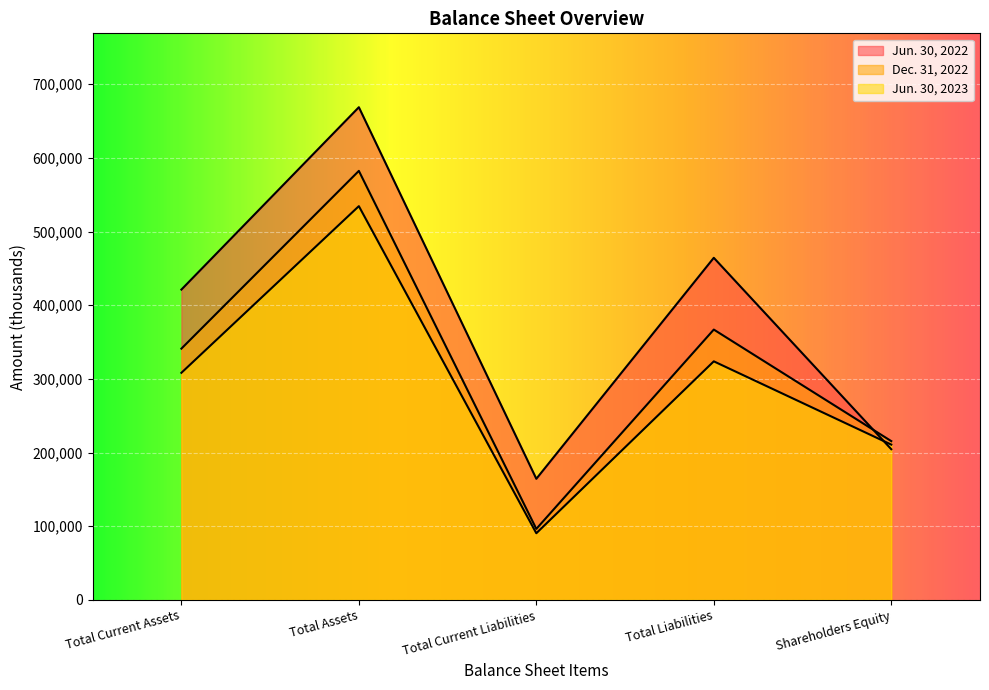

Between Total Current Liabilities and Total Liabilities, which series saw the biggest shift?

Jun. 30, 2022